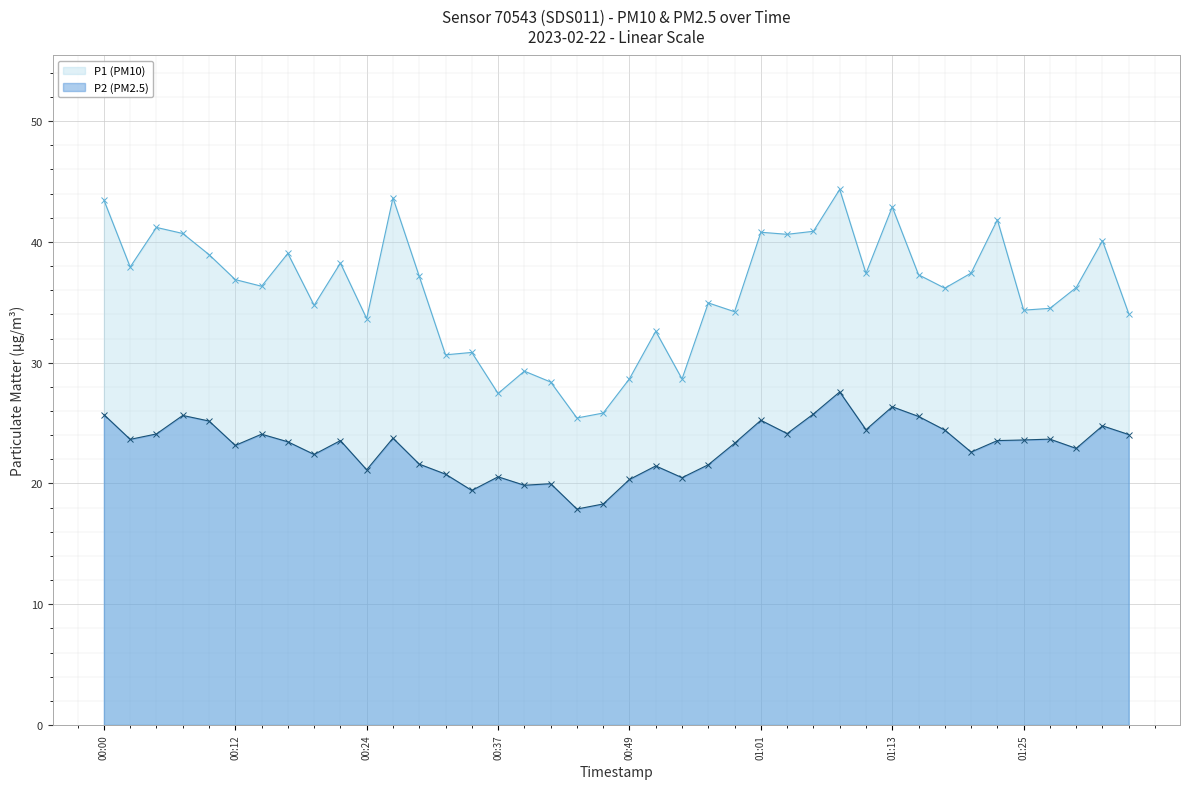

At 01:28, list the series in order from largest to smallest.

P1 (PM10), P2 (PM2.5)